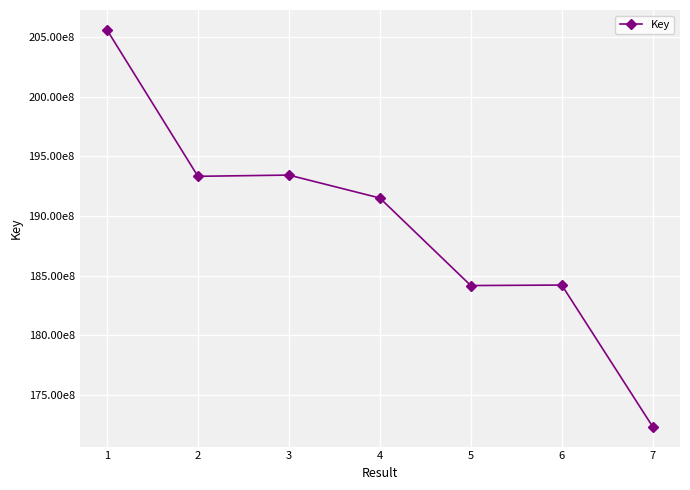

Is this an area chart (filled region under the line)?

No